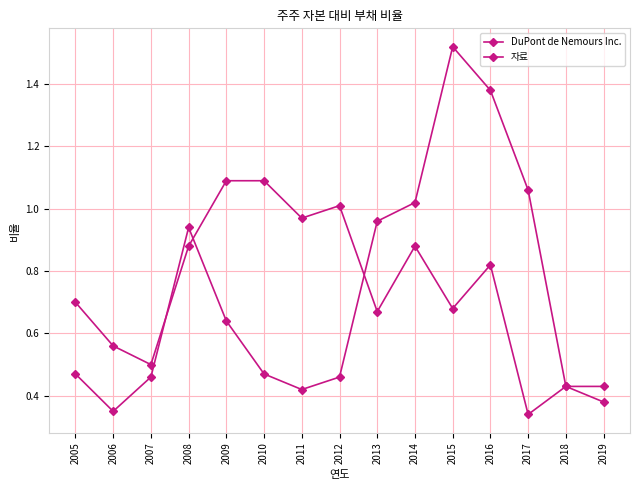

True or false: 자료 has more than 2 points higher than both neighbors.

False